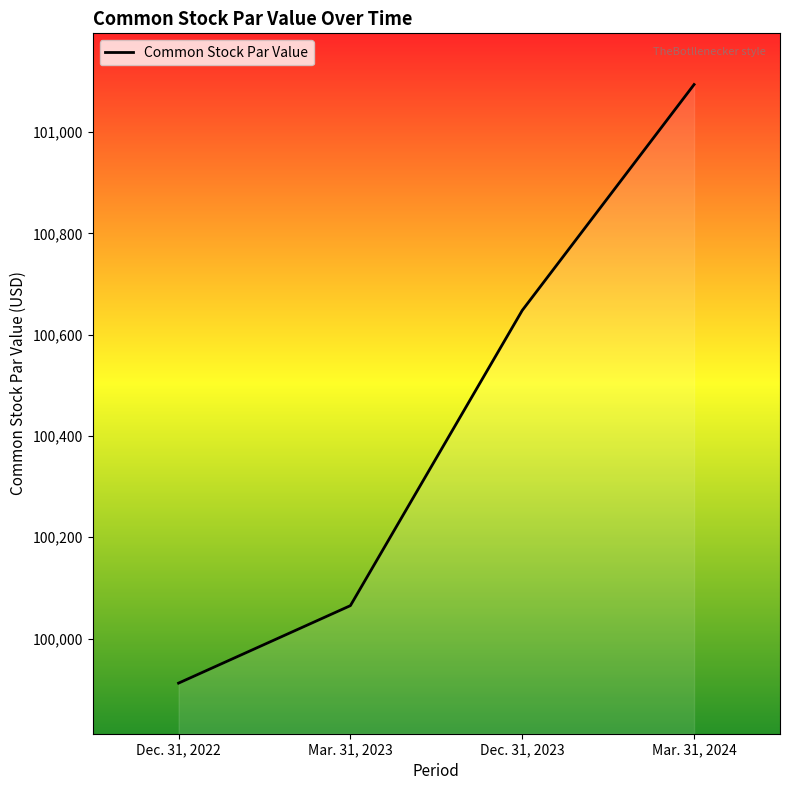

What is the sum of the values at Mar. 31, 2024 and Dec. 31, 2023?

201742